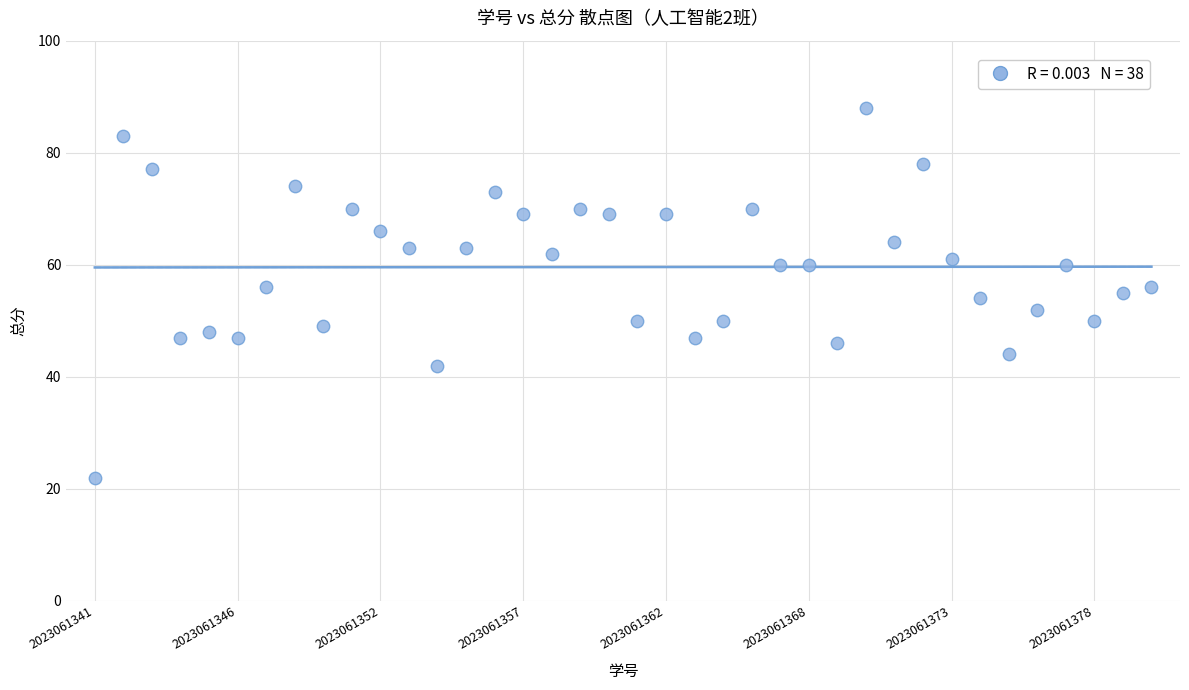

What is the range of Y values (max minus min)?

66